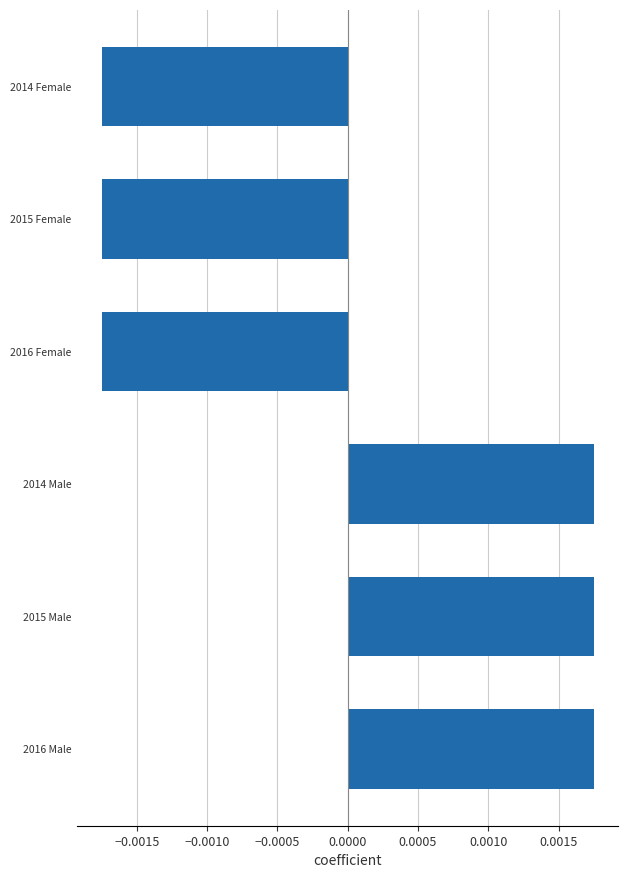

How many values are below zero?

3